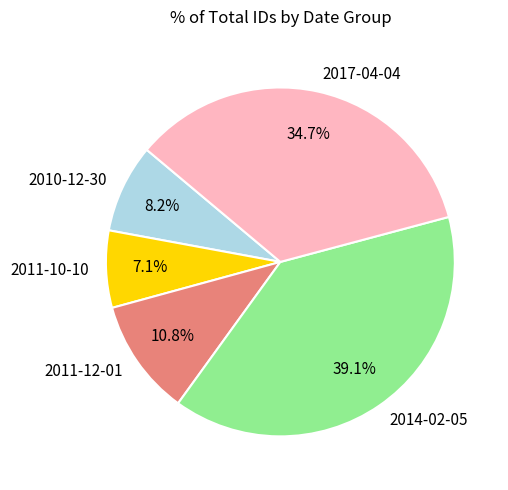

What percentage is NOT represented by 2014-02-05?

60.9%